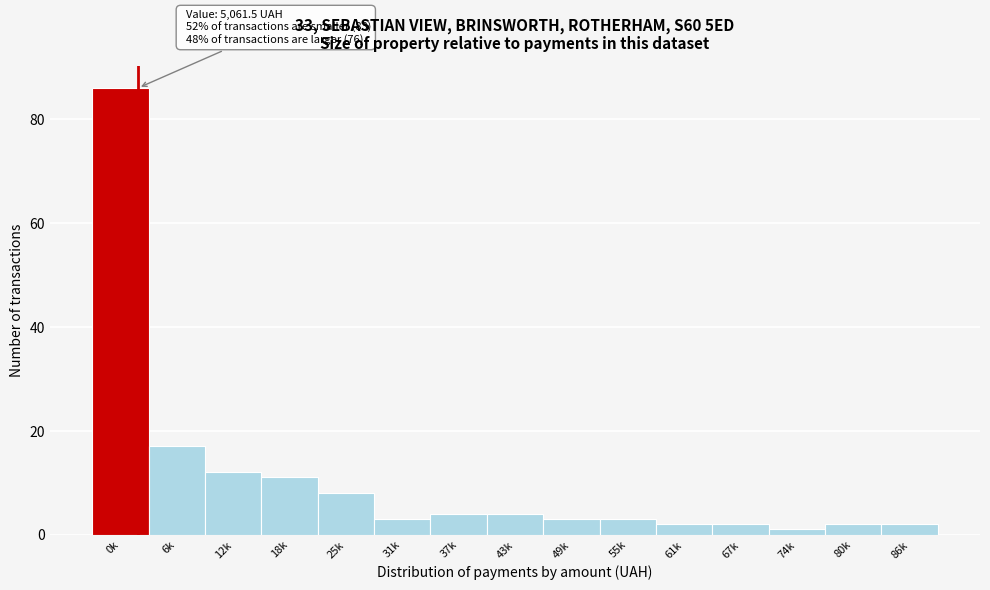

Reading right to left, extract all data points from this chart.

2	2	1	2	2	3	3	4	4	3	8	11	12	17	86